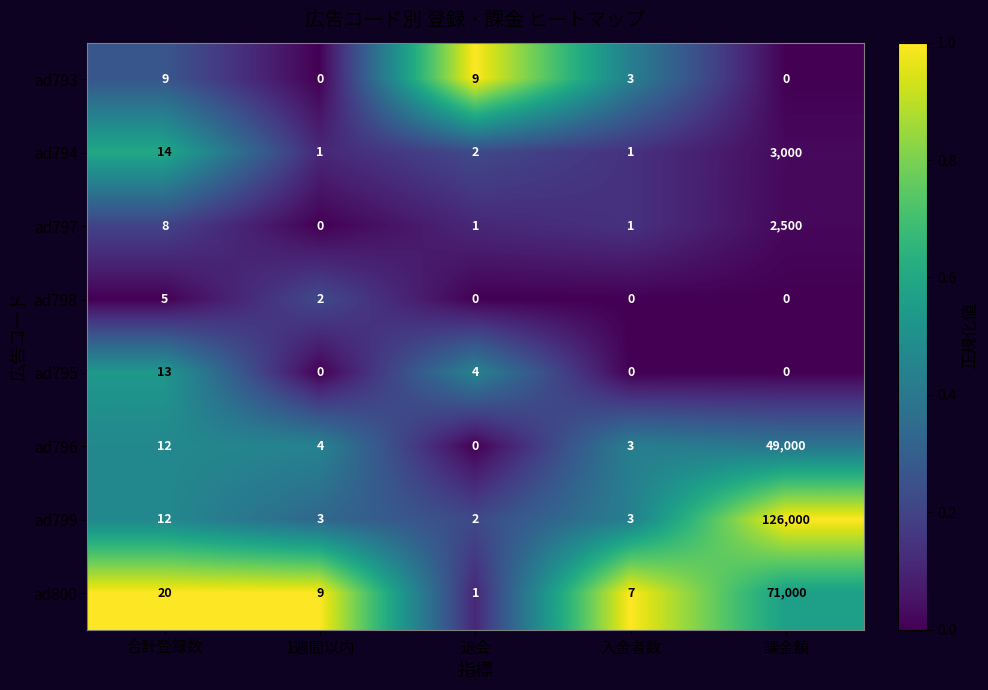

Count the number of data series in this chart.

8